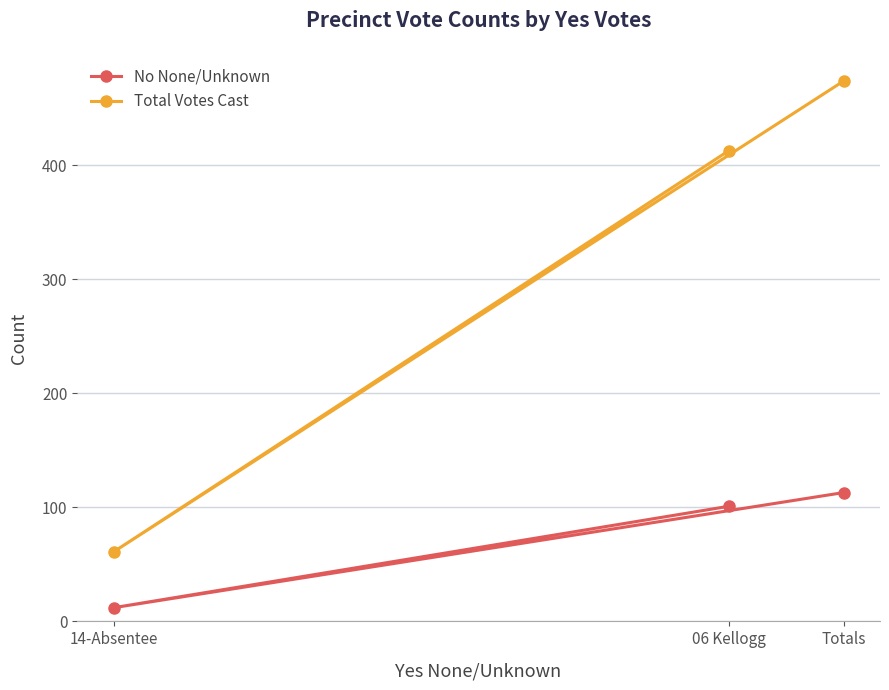

List the labels in order of No None/Unknown value, largest first.

Totals, 06 Kellogg, 14-Absentee